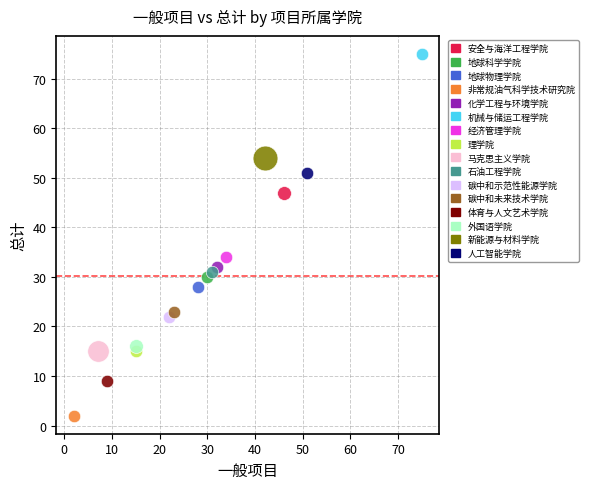

Which series contains the highest Y value?

机械与储运工程学院